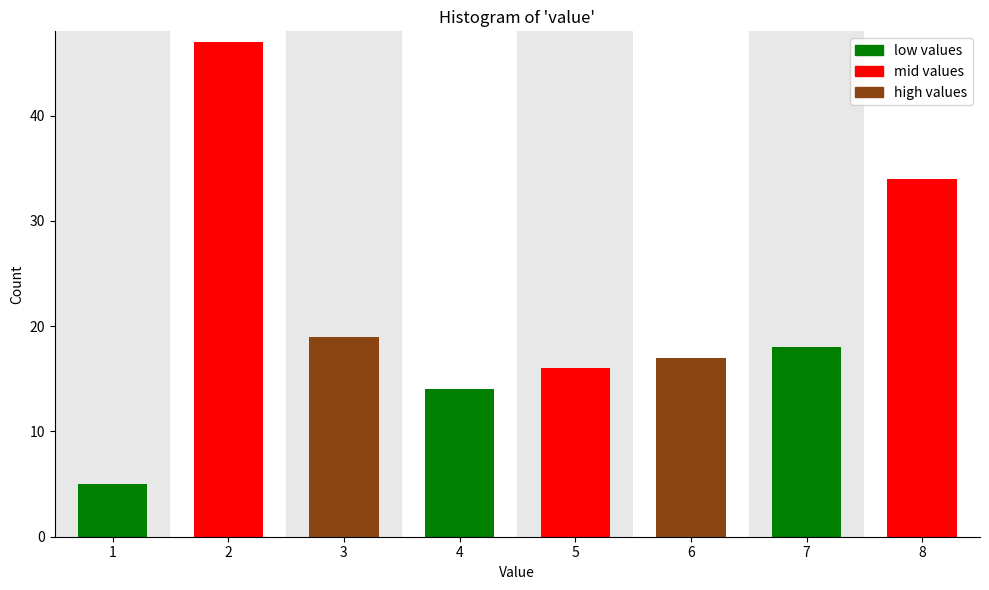

Reading left to right, list all the values displayed in this chart.

5	47	19	14	16	17	18	34